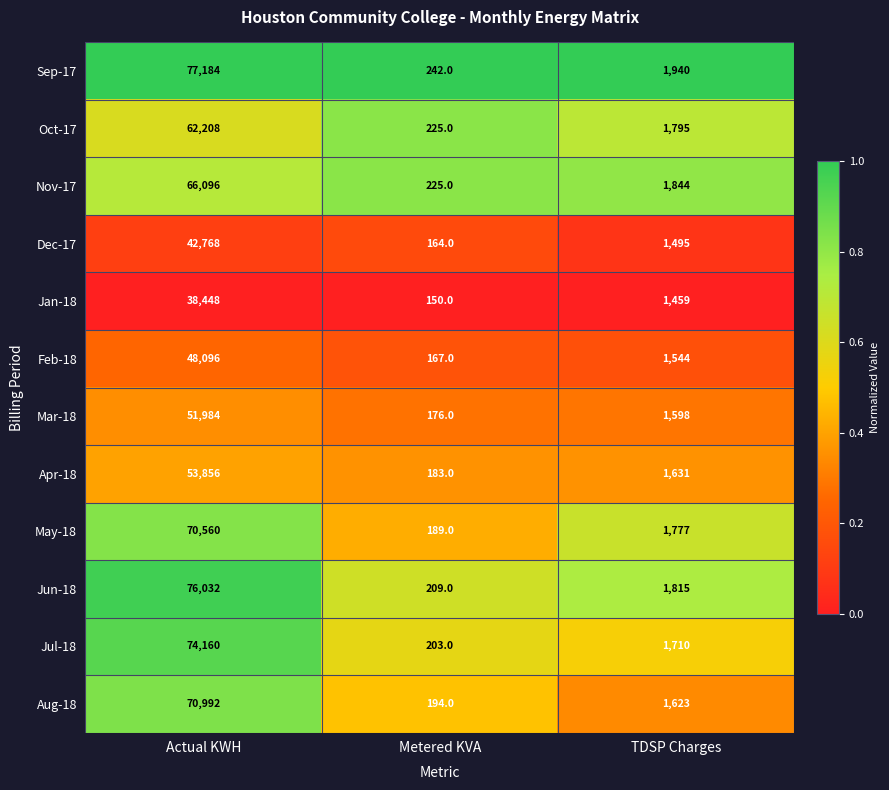

What is the smallest value displayed?

150